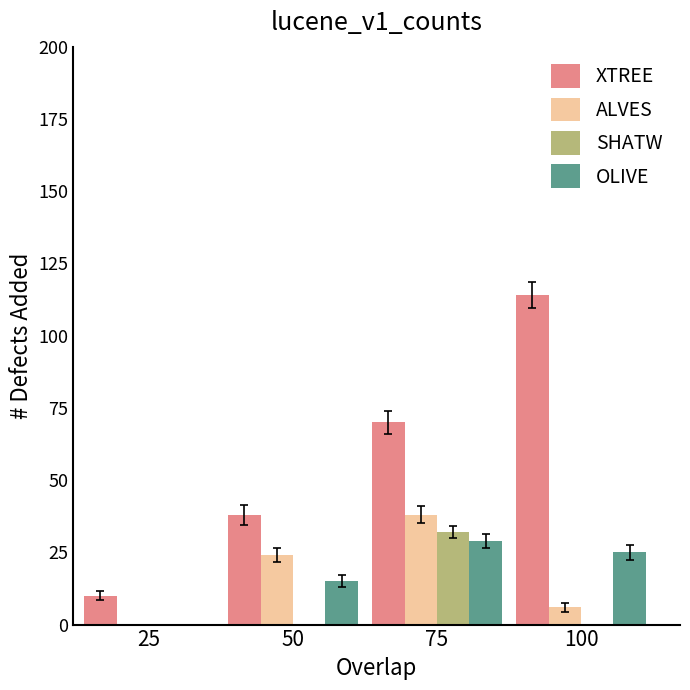

How many data points does each series have?

4